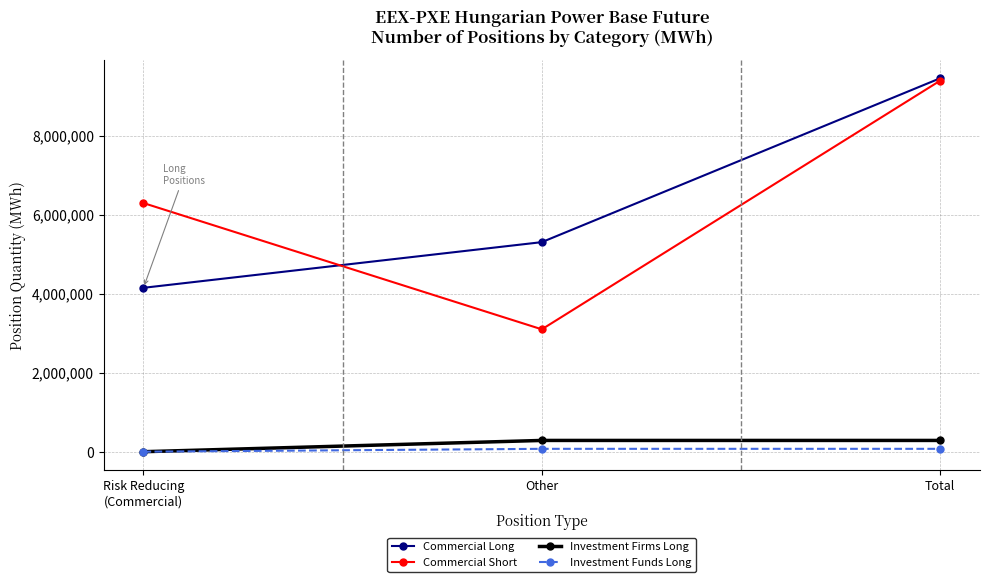

How many lines are shown in the chart?

4